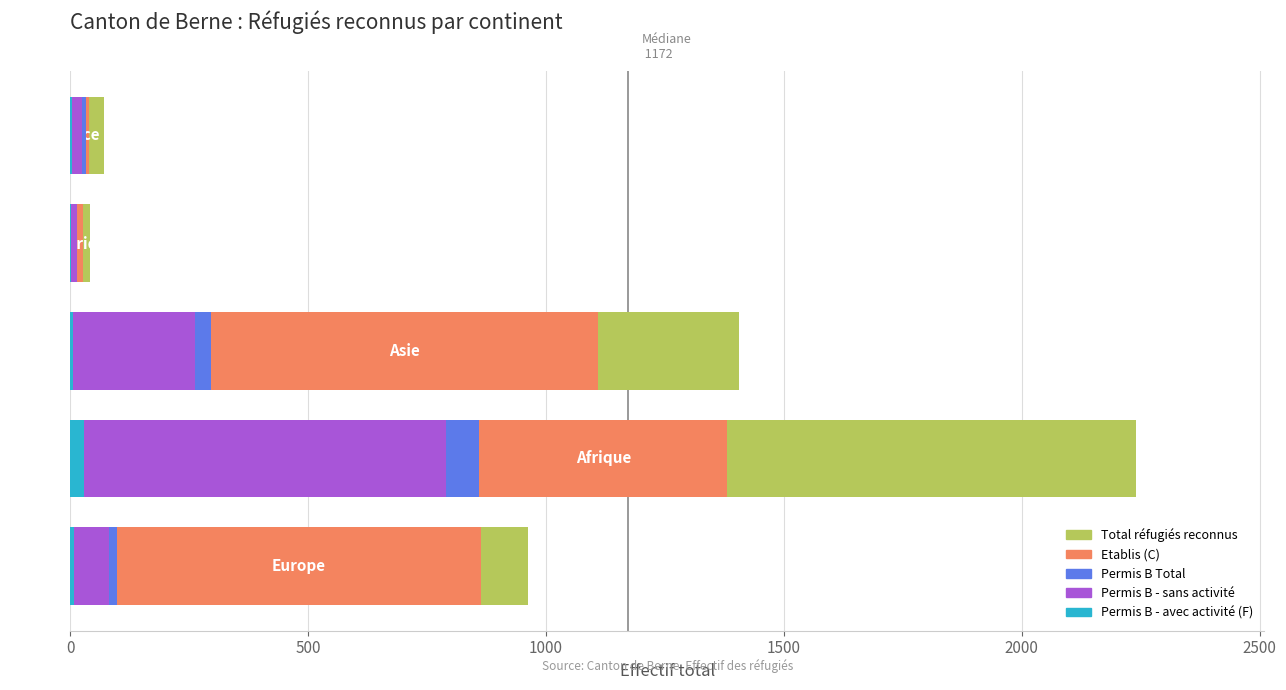

Reading left to right, transcribe all the data shown in this chart.

Total réfugiés reconnus: 0=961	500=2241	1000=1405	1500=41	2000=71
Etablis (C): 0=863	500=1381	1000=1109	1500=26	2000=39
Permis B Total: 0=98	500=860	1000=296	1500=15	2000=32
Permis B - sans activité: 0=81	500=790	1000=263	1500=13	2000=25
Permis B - avec activité (F): 0=8	500=29	1000=5	1500=1	2000=3